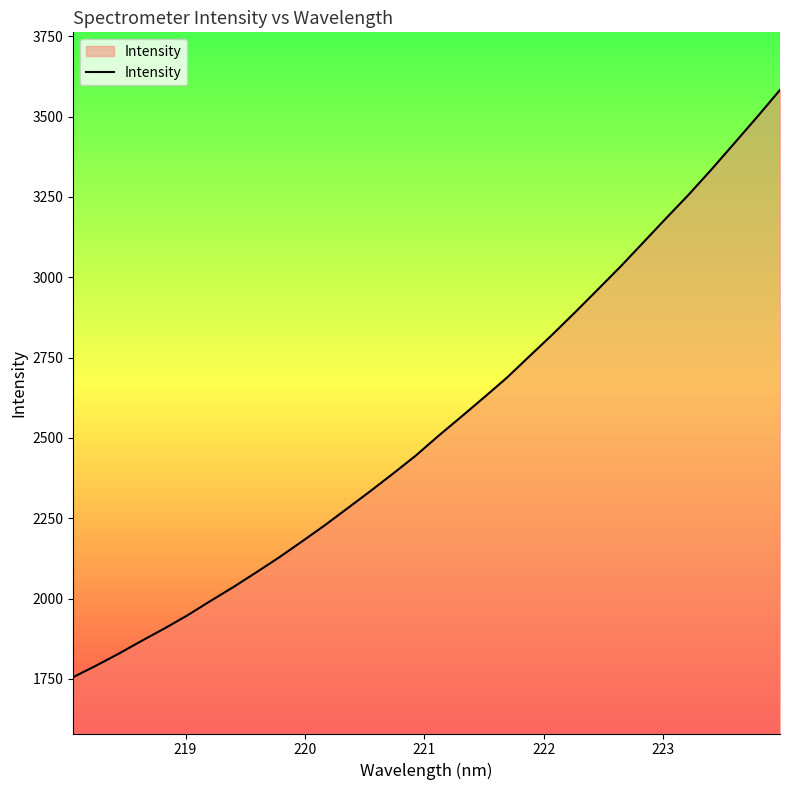

What is the sum of all values?

81413.7